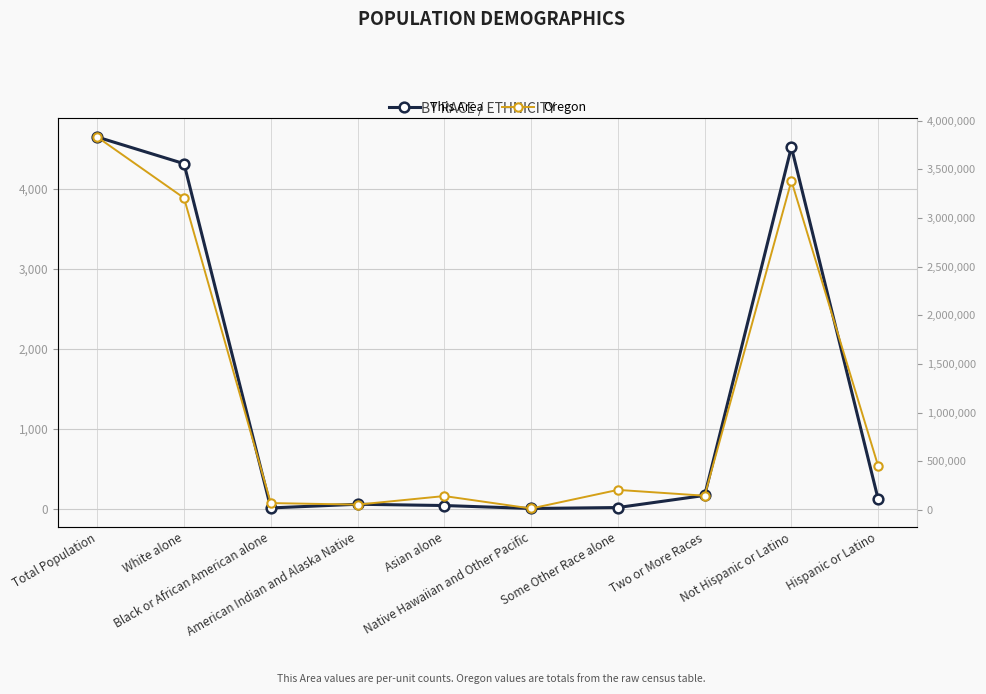

What are all the series names shown in the legend?

This Area, Oregon